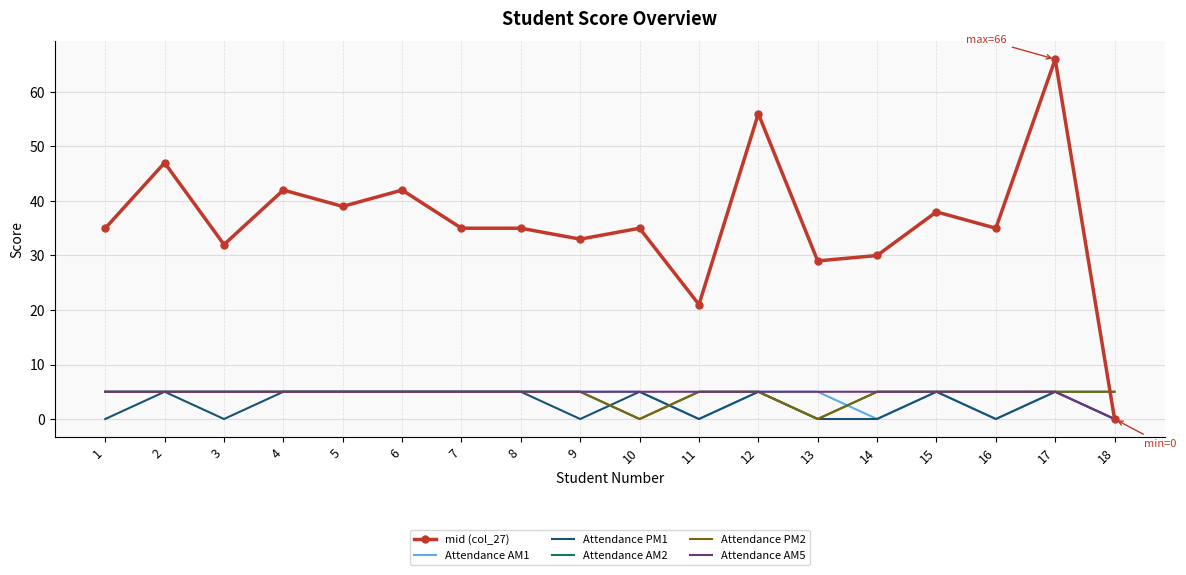

Count the Attendance AM2 values in the range 5 to 6.

16